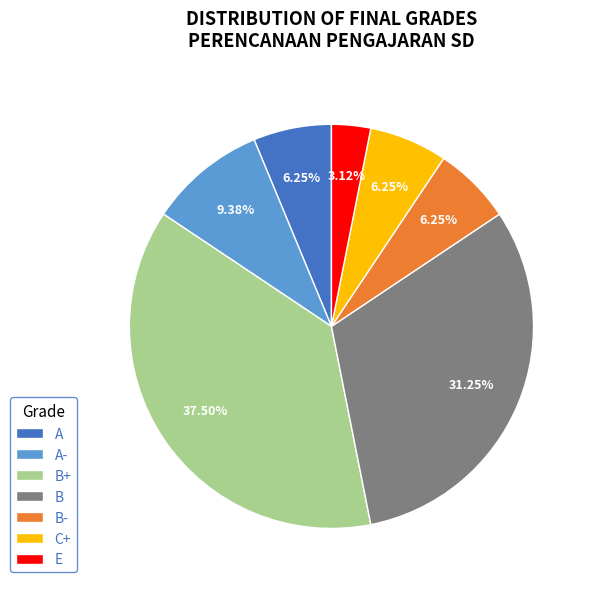

Is A the majority of the pie?

No